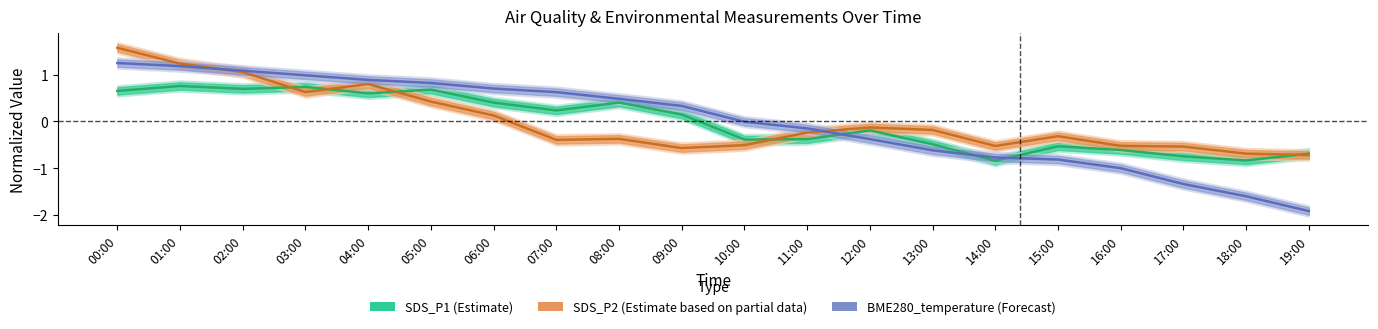

True or false: SDS_P1 (Estimate) and BME280_temperature (Forecast) cross at least once.

True